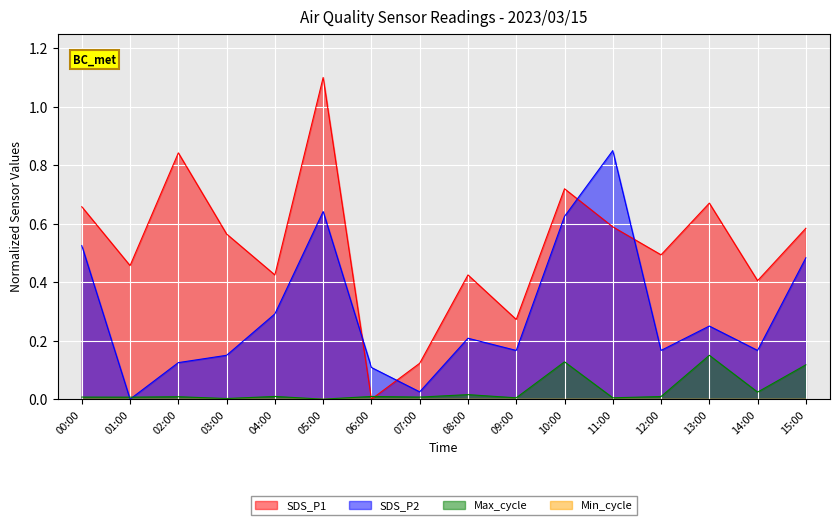

Rank the series by their average value, from lowest to highest.

Max_cycle, SDS_P2, SDS_P1